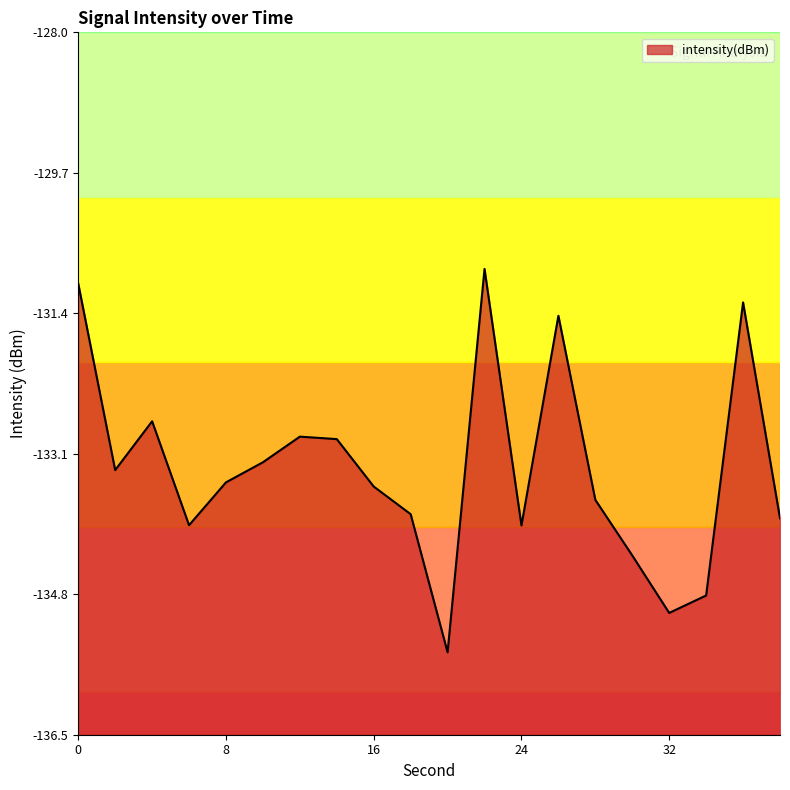

What is the smallest value displayed?

-135.5